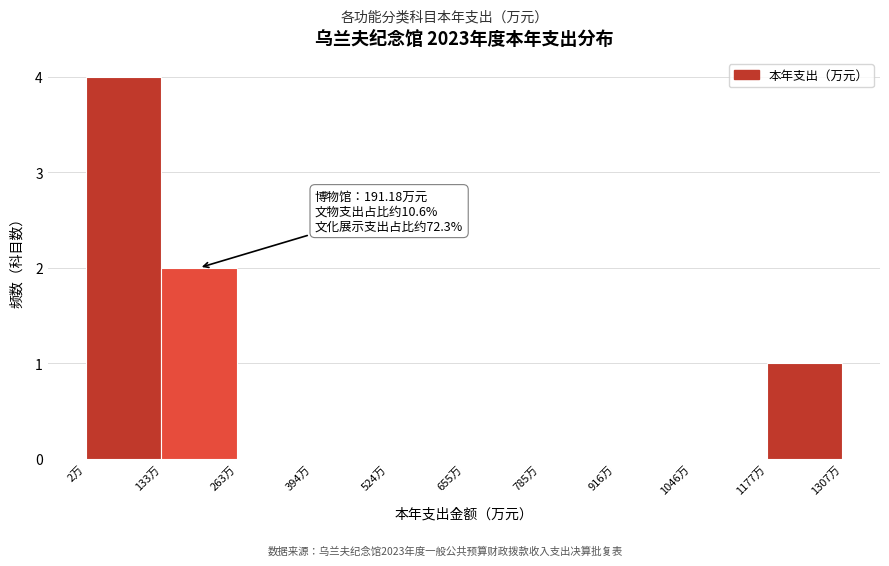

Over which range of the x-axis is the bar tallest?

0 to 140